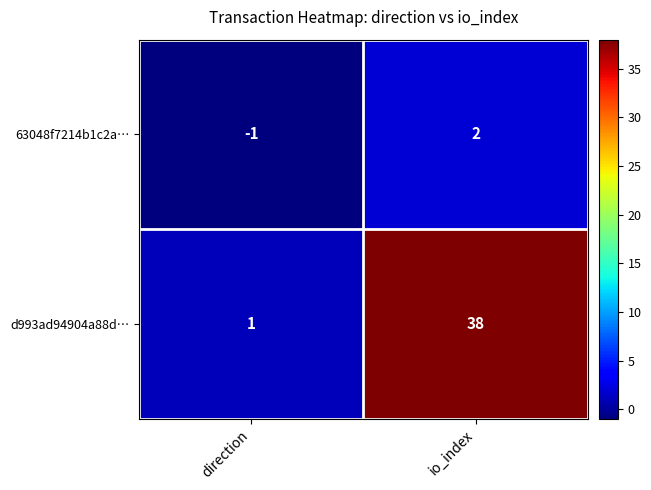

What is the difference between the d993ad94904a88d… values at direction and io_index?

37